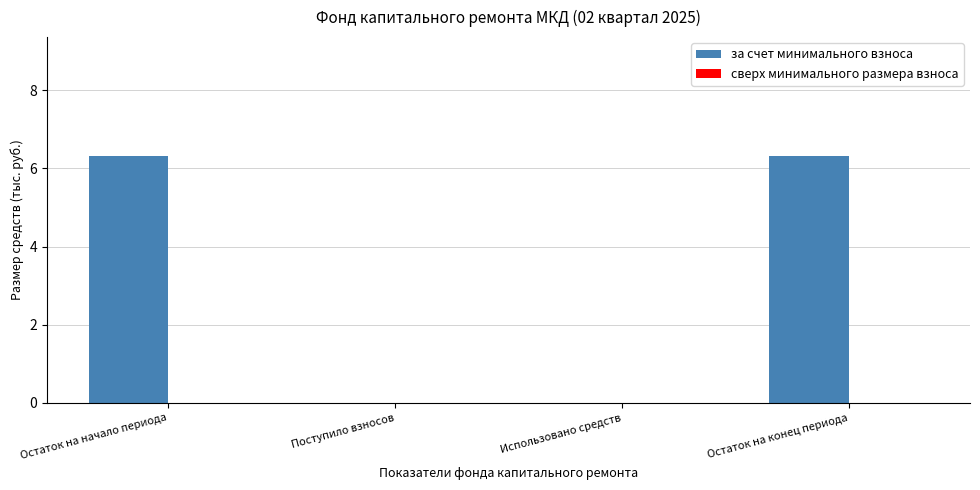

What is the maximum value shown in the chart?

6.3